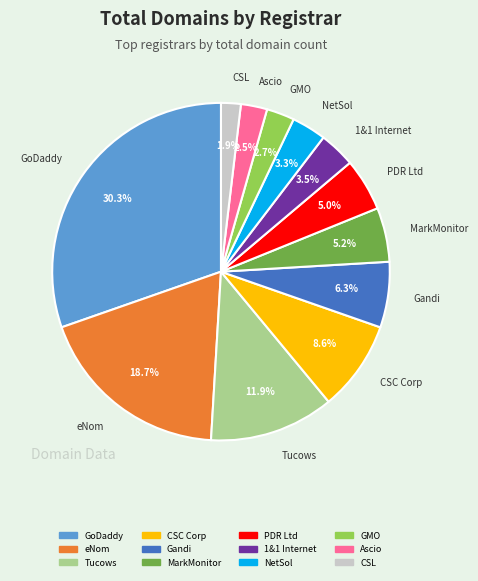

Does any single category account for the majority?

No